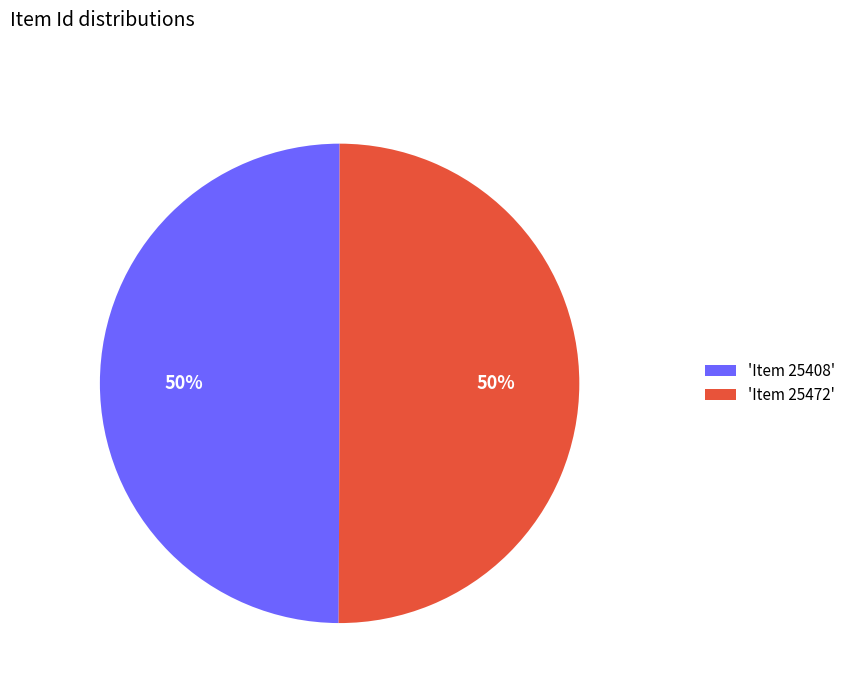

Approximately how many times larger is the value at 'Item 25472' compared to 'Item 25408'?

1.0